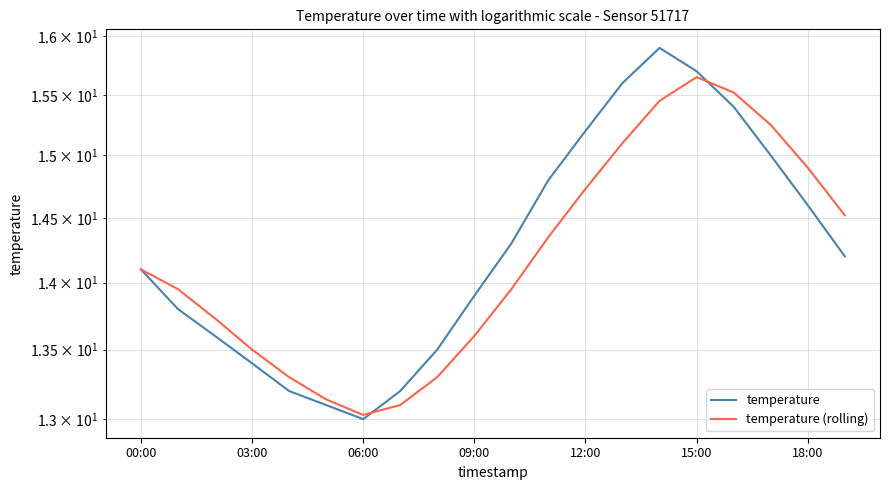

In temperature (rolling), how many points are lower than both neighbors (excluding endpoints)?

1